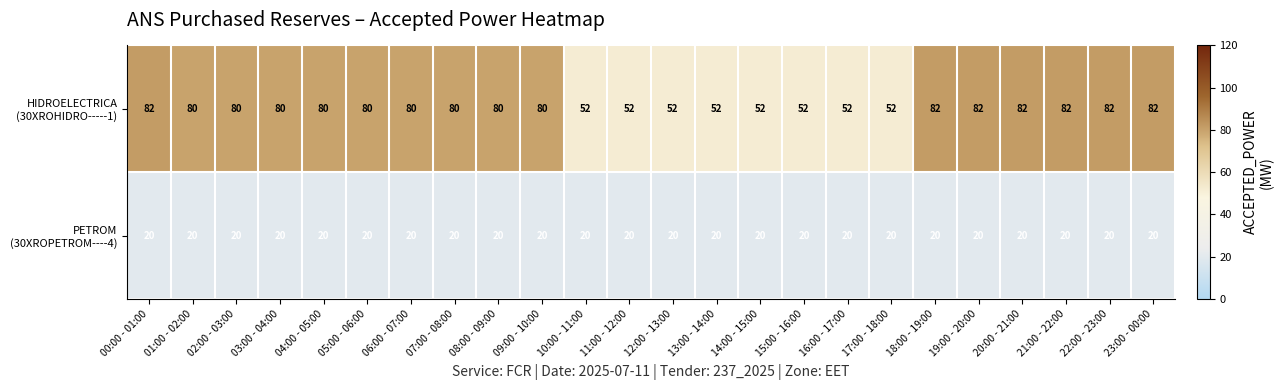

How many data points does each series have?

24